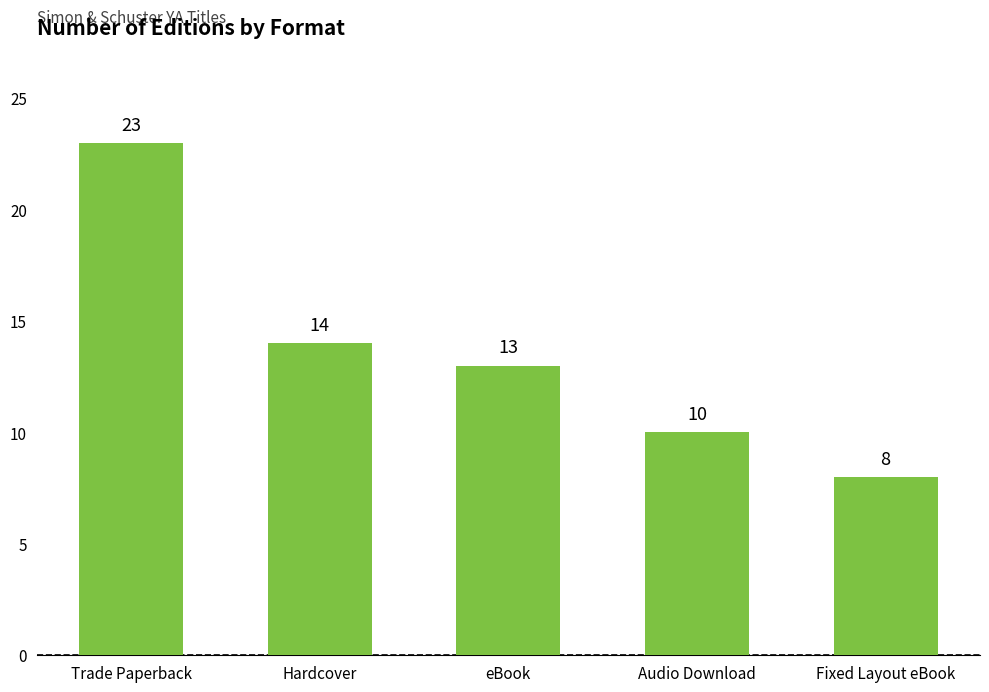

How many data points are less than 13?

2